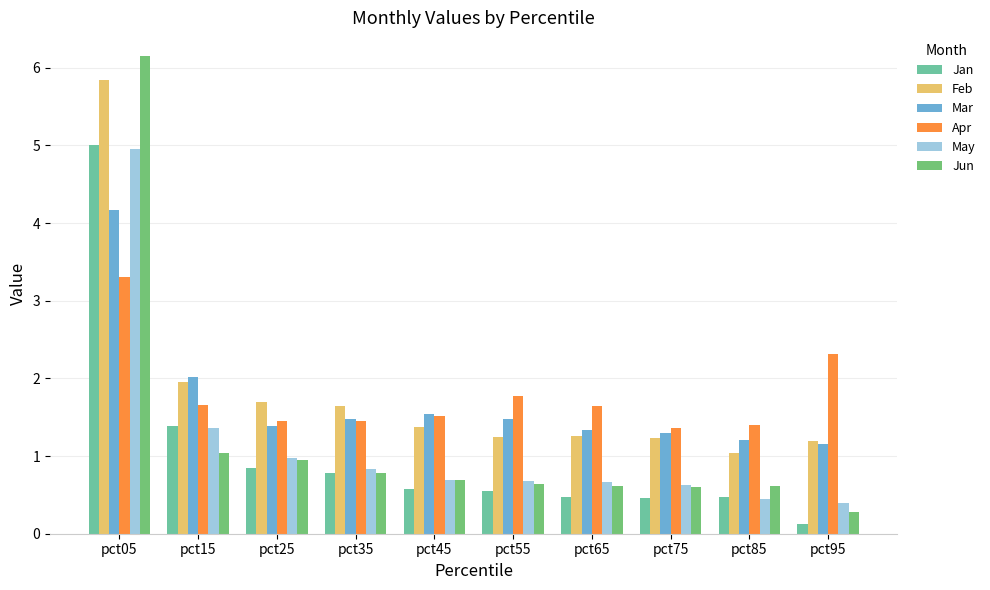

Is the value of Jun at pct85 greater than the value of Feb at pct45?

No